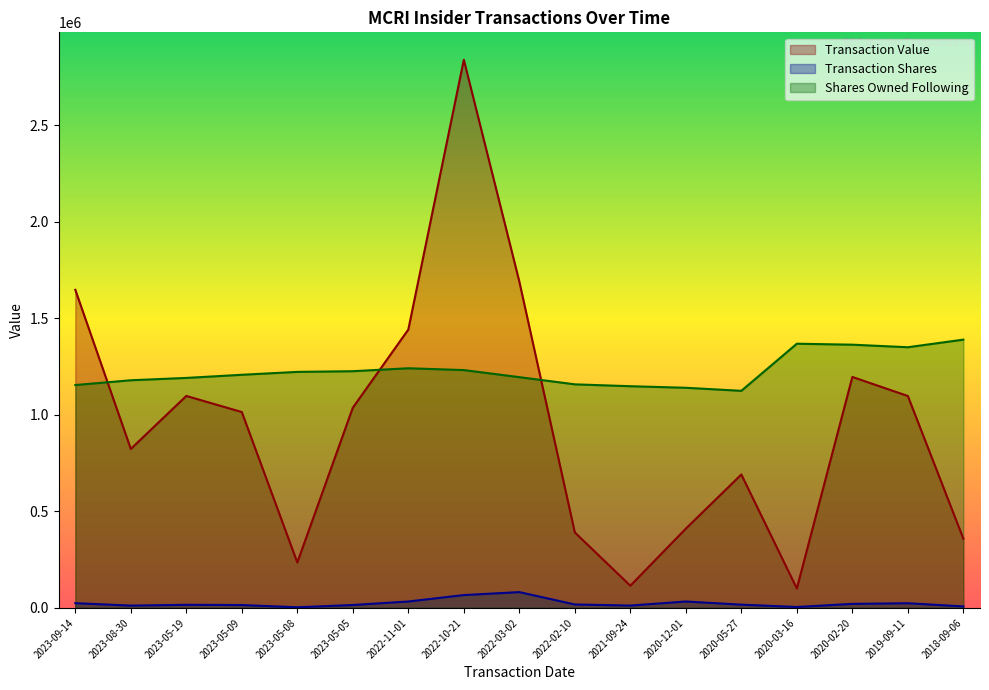

True or false: transactionValue has a value of 2838011 at 2022-10-21.

True